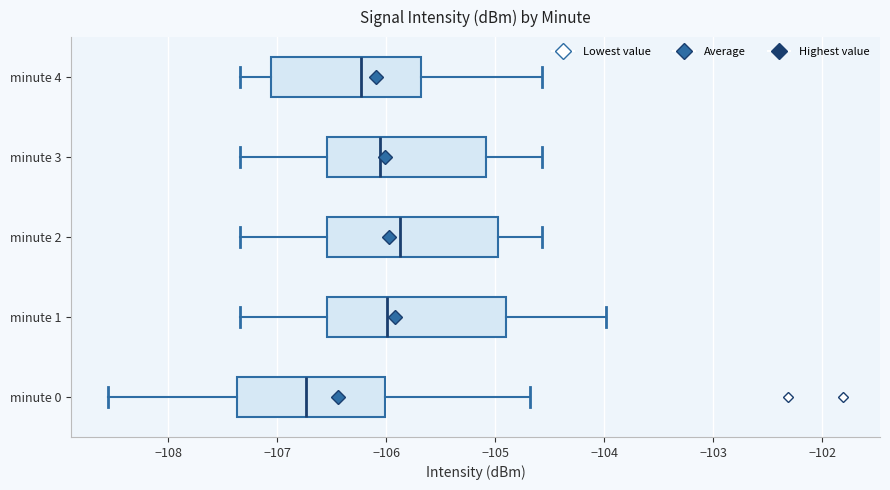

Where is the left edge of the box for minute 4 on the x-axis? The values are not printed on the chart, so give them approximately, as read against the axis.

-107.1